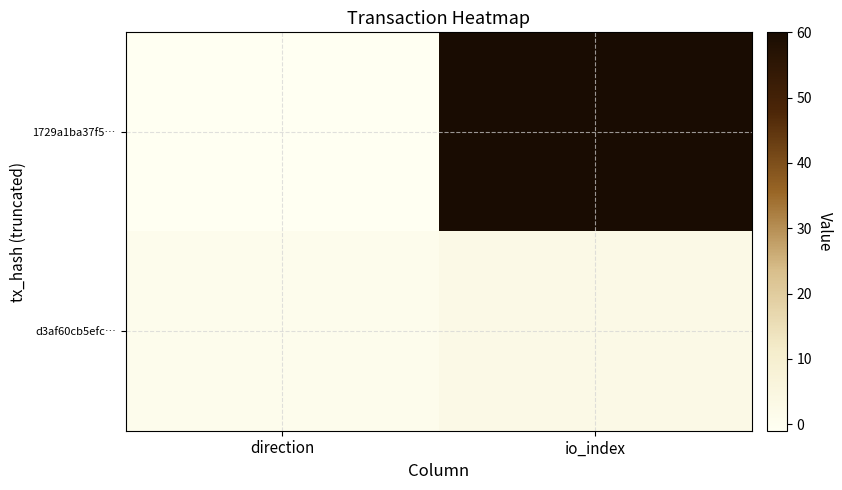

At how many categories does at least one series exceed 11?

1